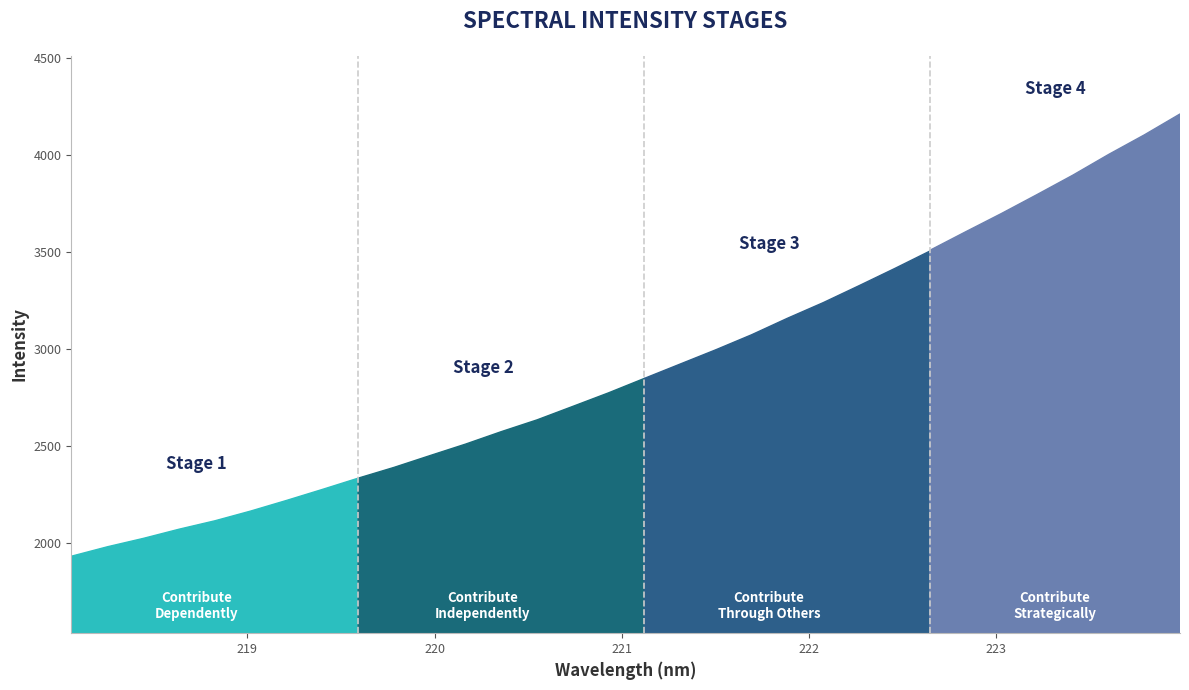

What is the change in value from 221.4993 to 223.5987?

+1004.0